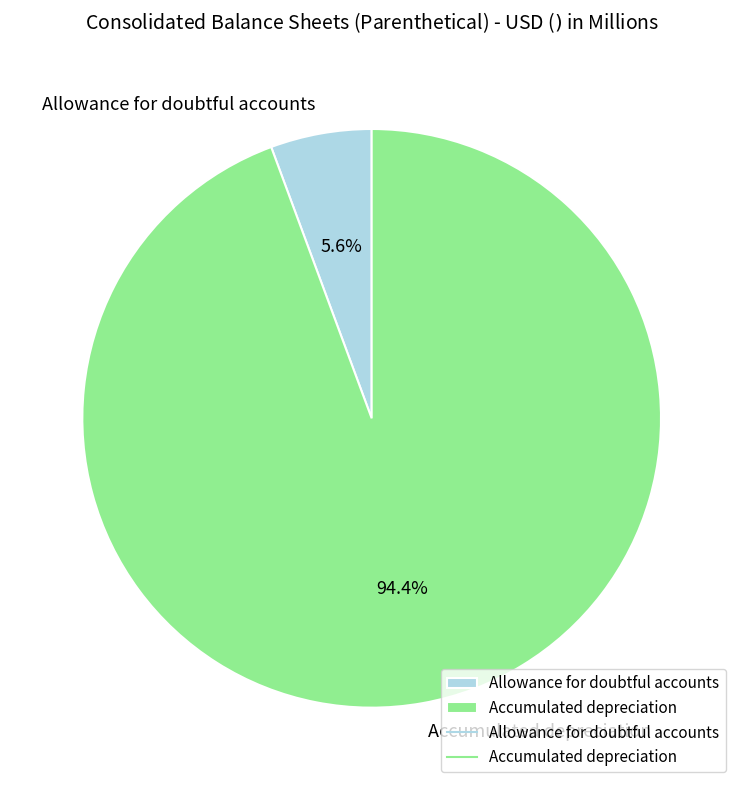

Does Allowance for doubtful accounts represent more than half of the total?

No